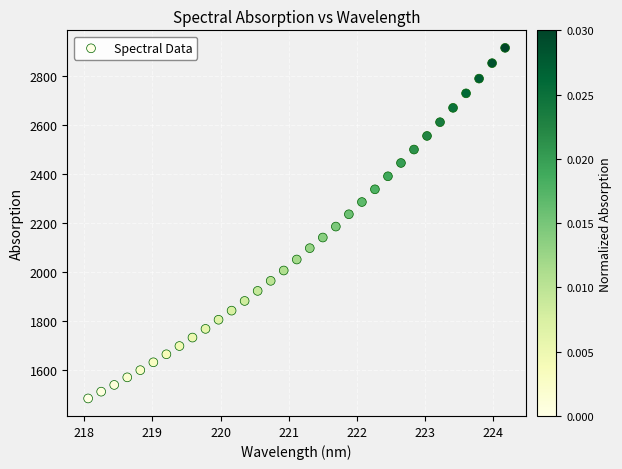

What is the range of X values (max minus min)?

6.1